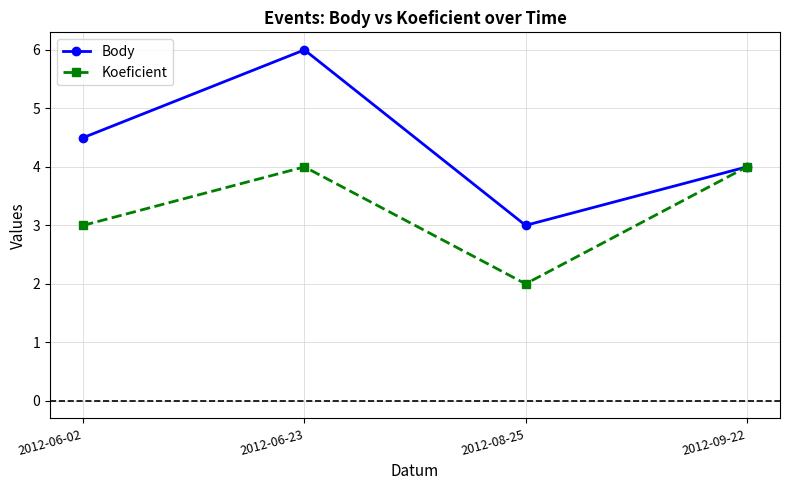

Rank the series at 2012-06-23 from highest to lowest value.

Body, Koeficient